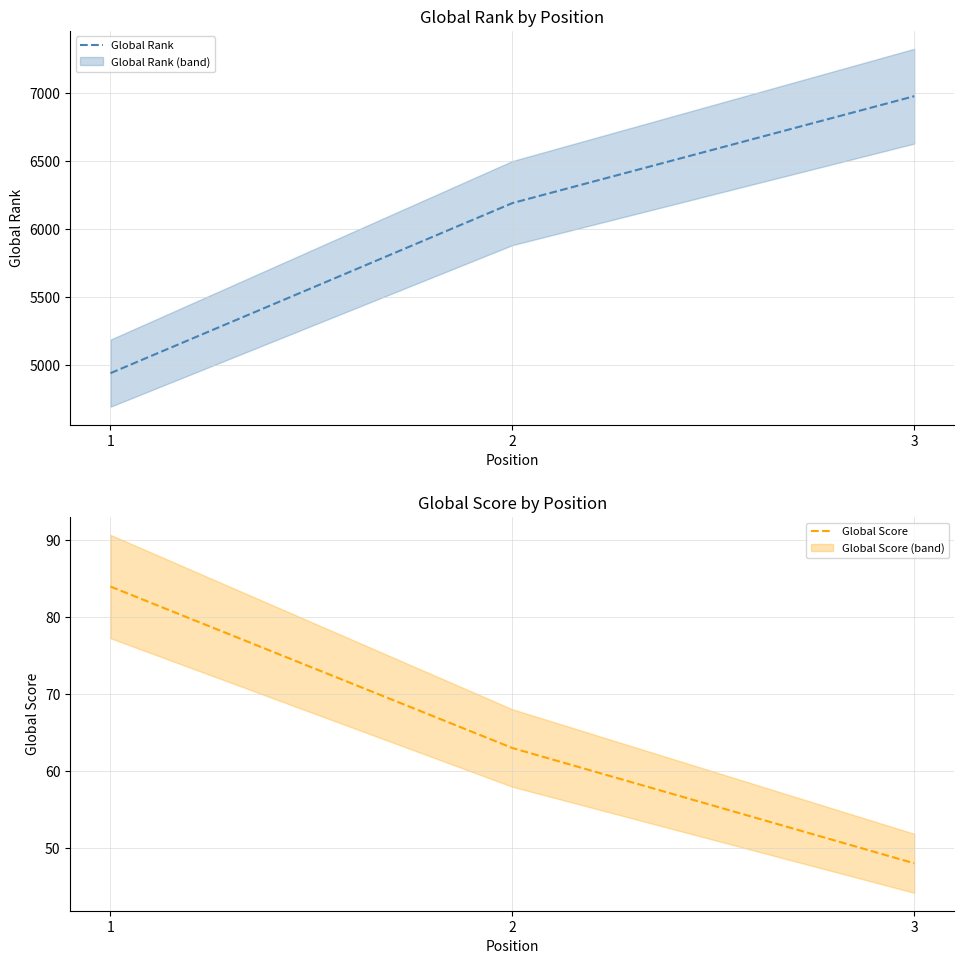

Is this an area chart (filled region under the line)?

No